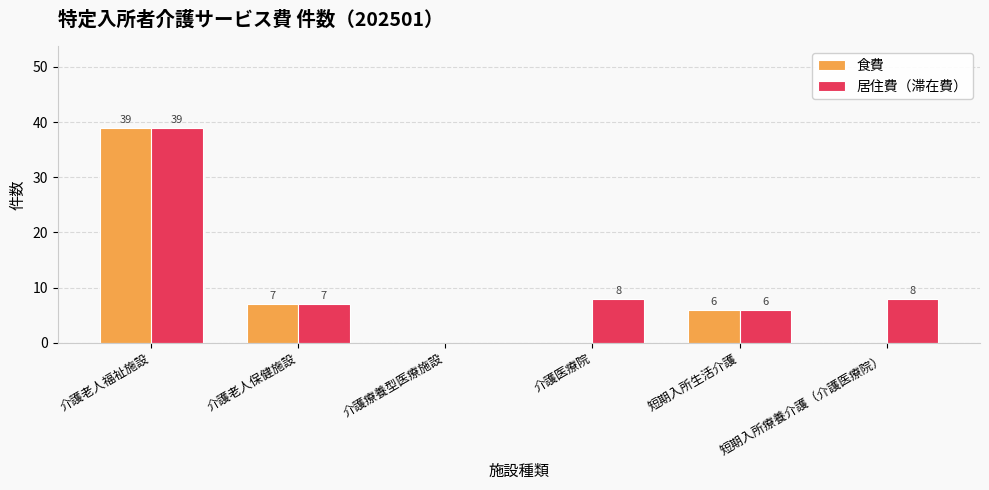

Between 介護老人保健施設 and 短期入所療養介護（介護医療院）, which series saw the biggest shift?

食費